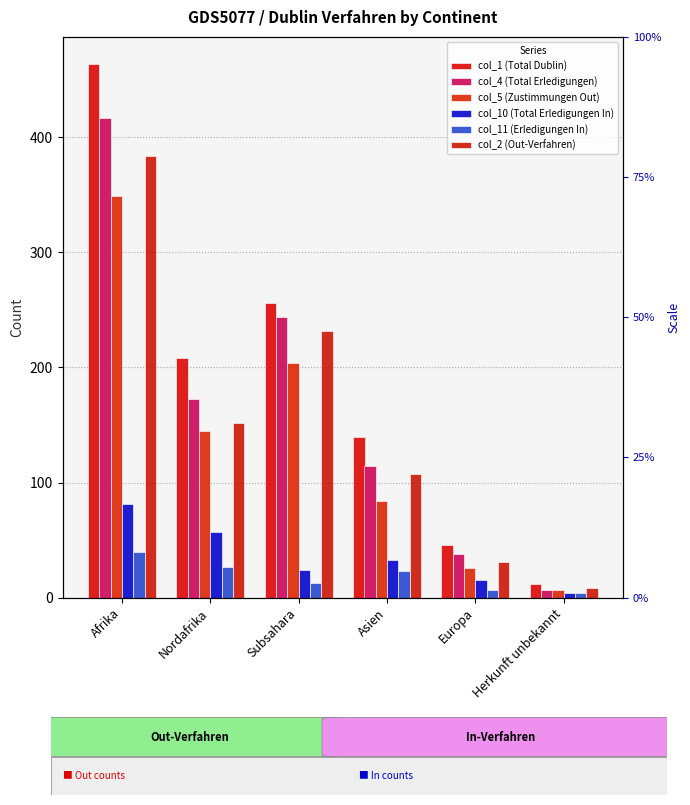

Reading left to right, list all the values displayed in this chart.

col_1 (Total Dublin): 464	208	256	140	46	12
col_4 (Total Erledigungen): 417	173	244	114	38	7
col_5 (Zustimmungen Out): 349	145	204	84	26	7
col_10 (Total Erledigungen In): 81	57	24	33	15	4
col_11 (Erledigungen In): 40	27	13	23	7	4
col_2 (Out-Verfahren): 384	152	232	107	31	8